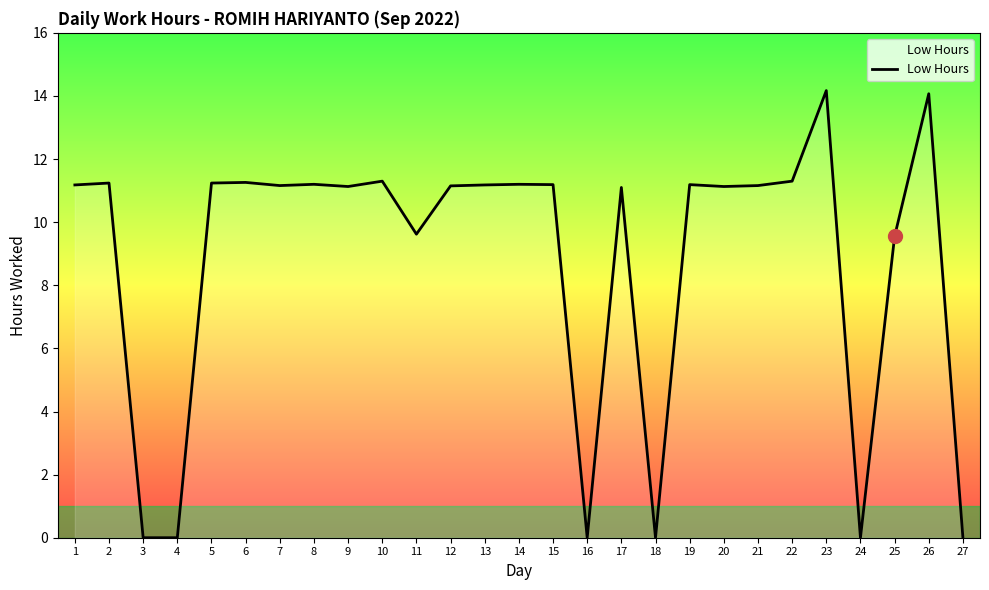

What is the difference between the maximum and minimum values?

14.2